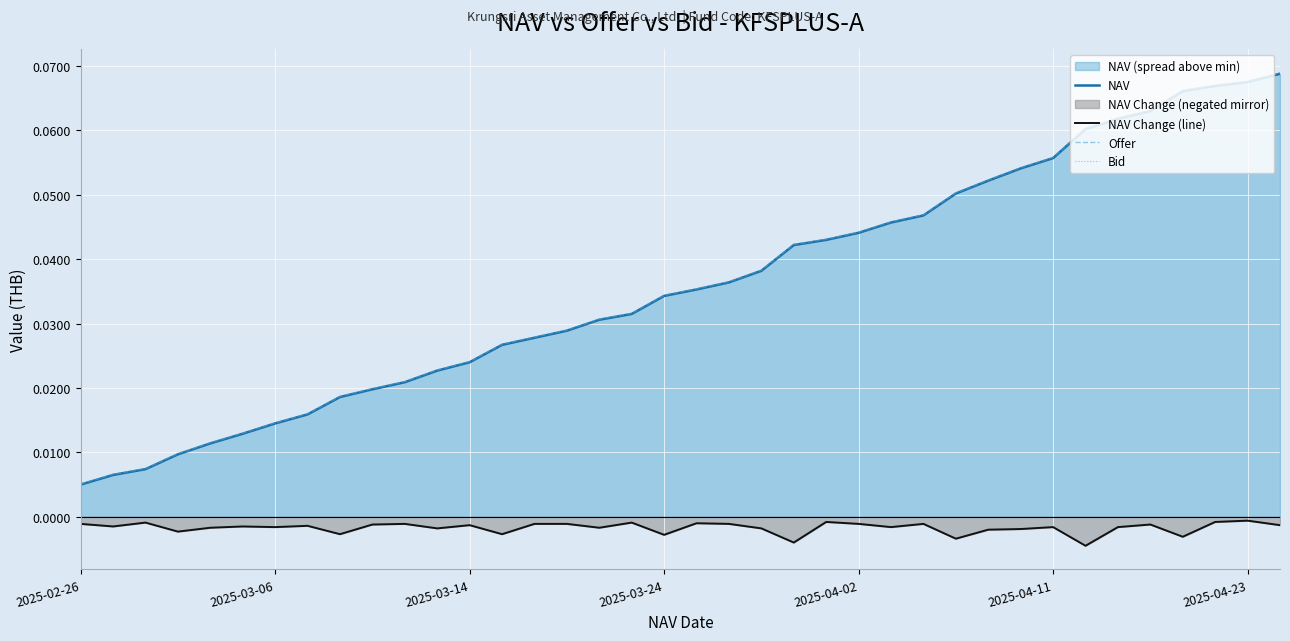

At how many categories does at least one series exceed 0?

38